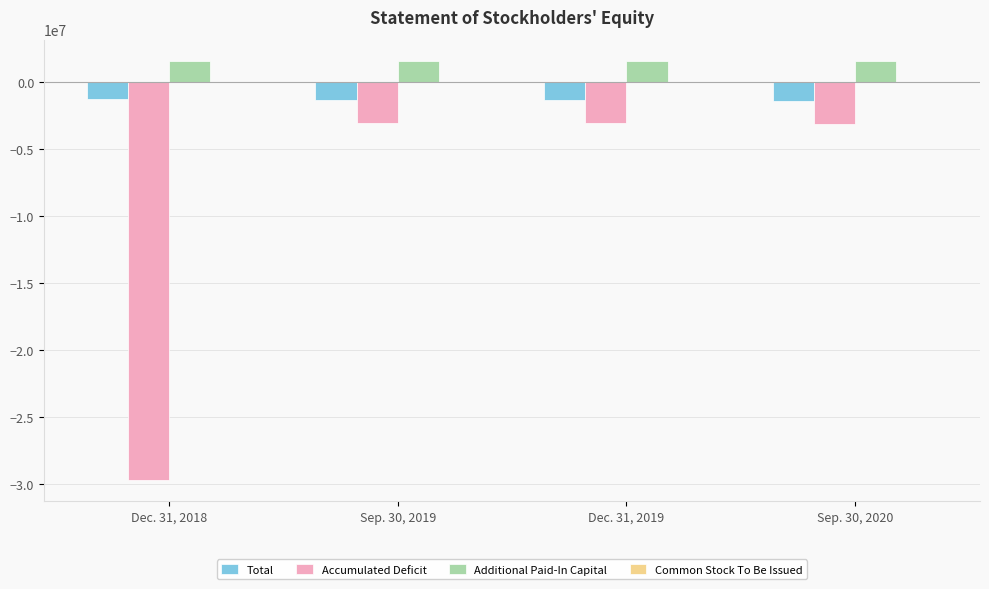

What is the sum of all Accumulated Deficit values?

-38933729